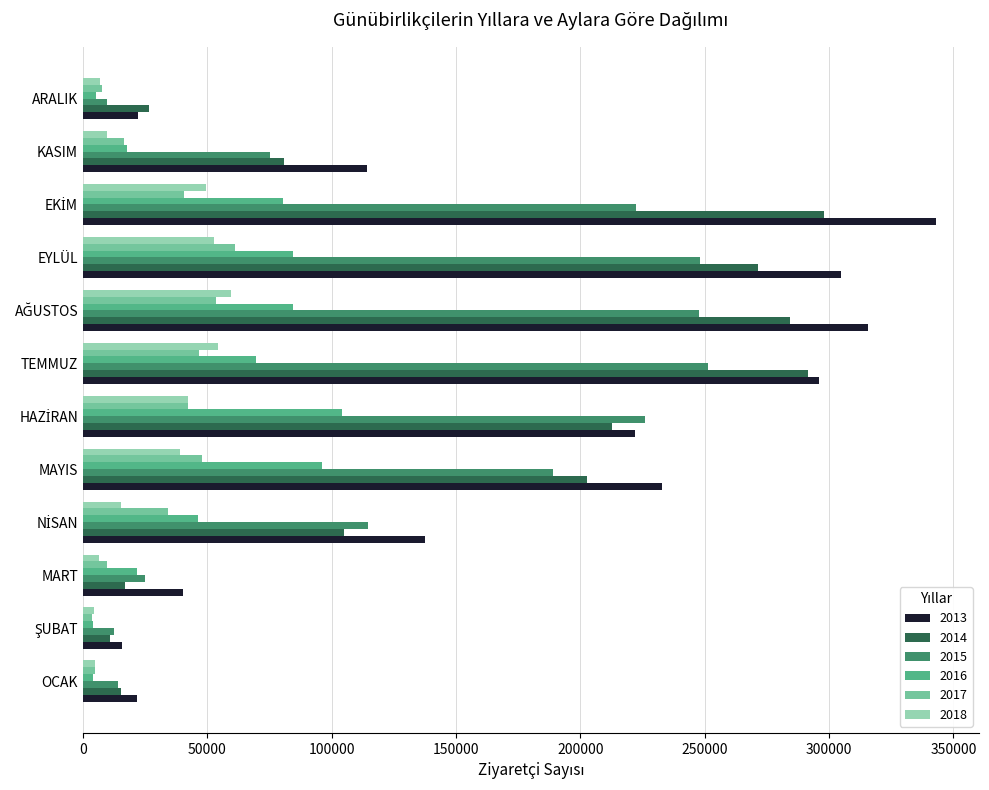

What is the minimum value for 2018?

4541